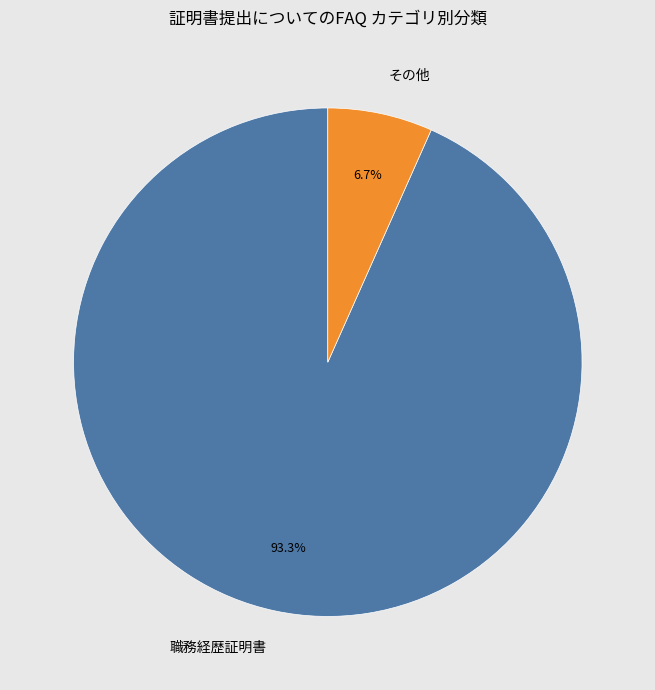

Which category has the biggest portion of the pie?

職務経歴証明書